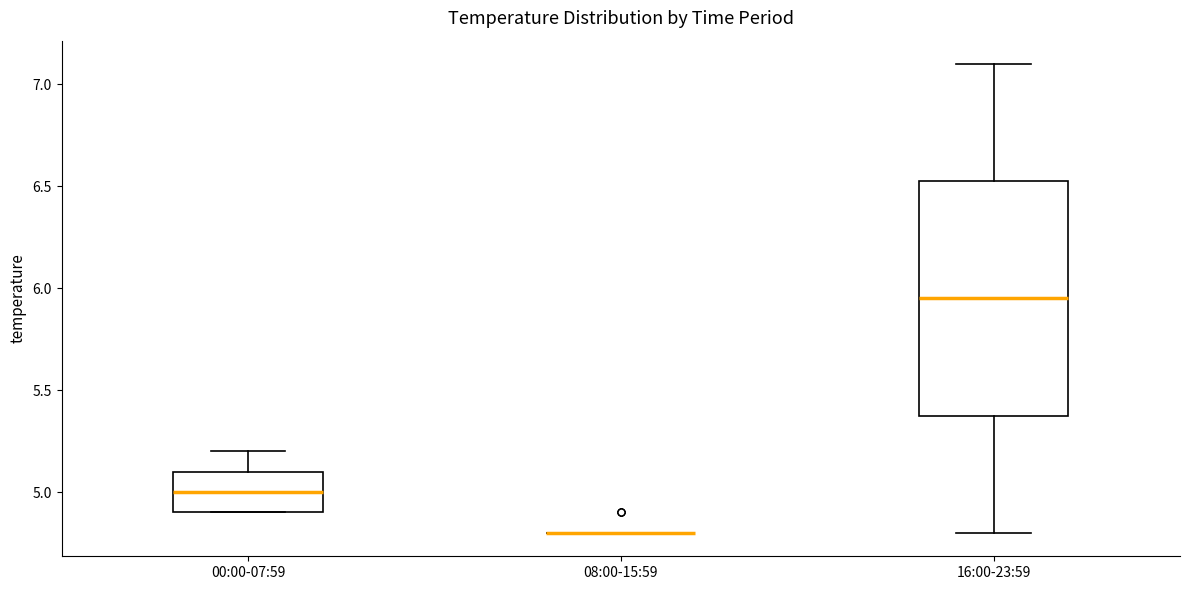

Comparing the boxes themselves (not the whiskers), which one is the tallest?

16:00-23:59